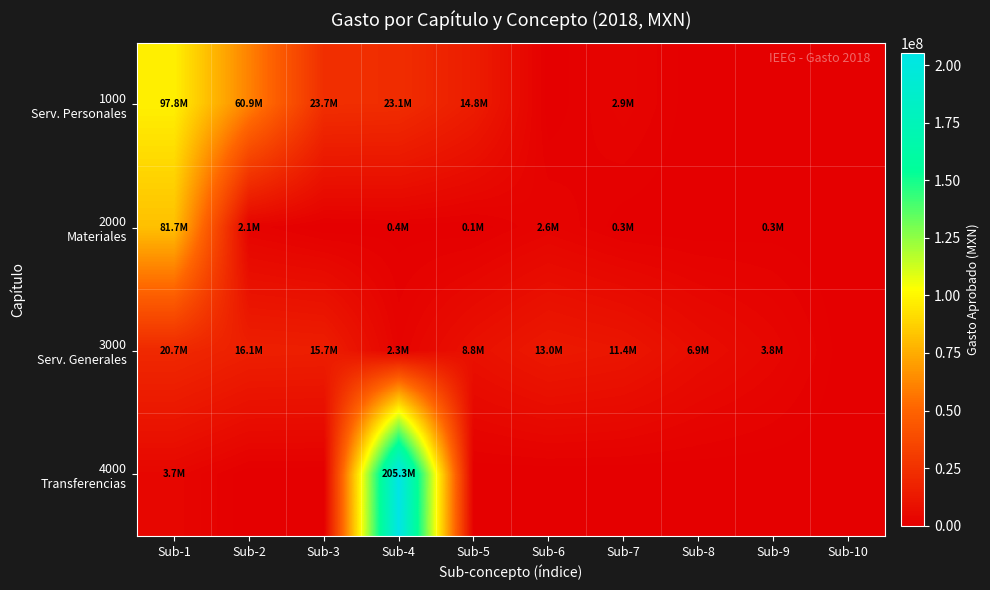

At which category is the sum across all series the highest?

Sub-4